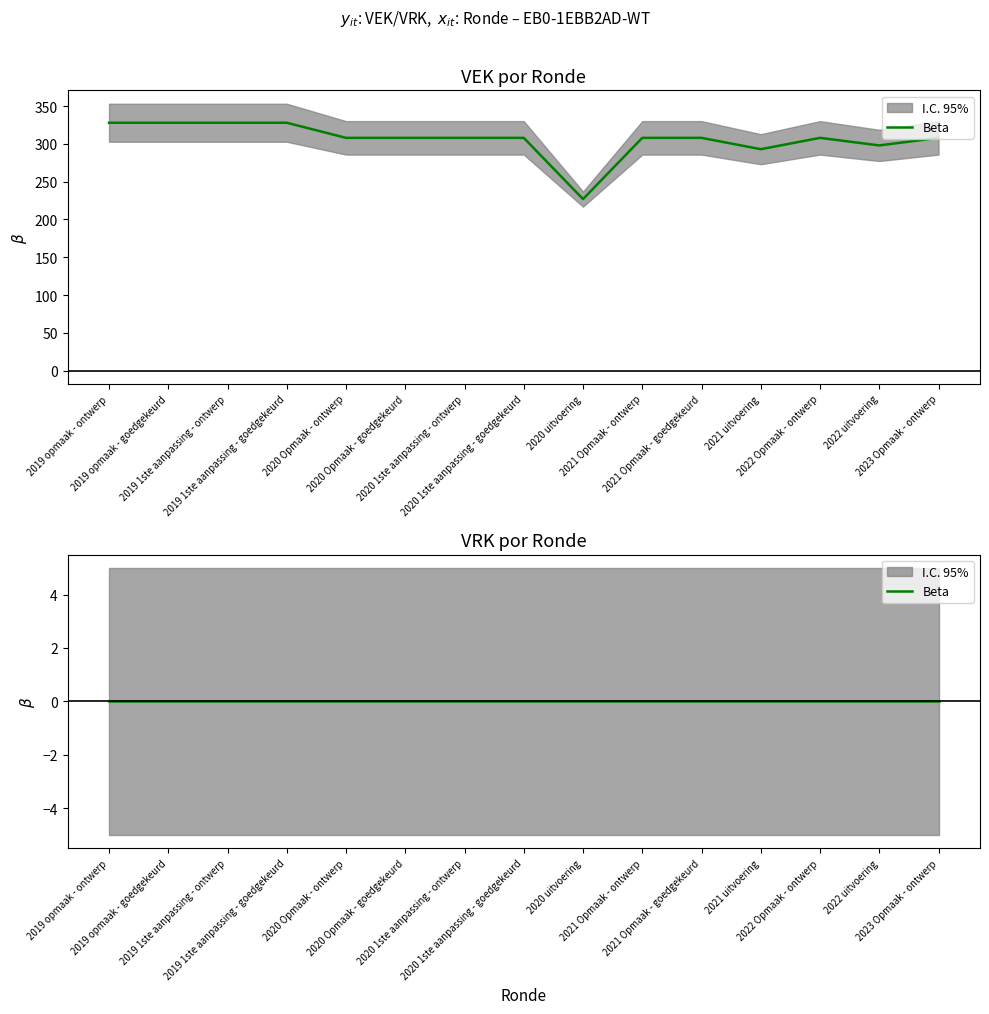

What is the ratio of the value at 2020 1ste aanpassing - goedgekeurd to the value at 2022 uitvoering?

1.0